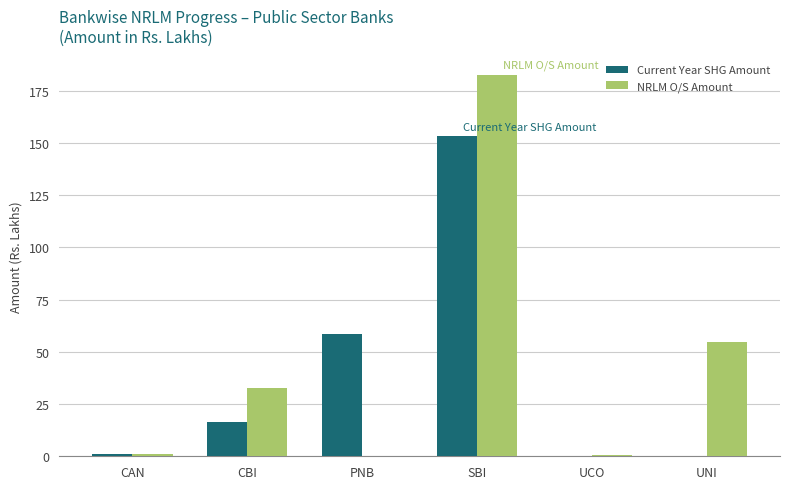

At which category is the sum across all series the highest?

SBI